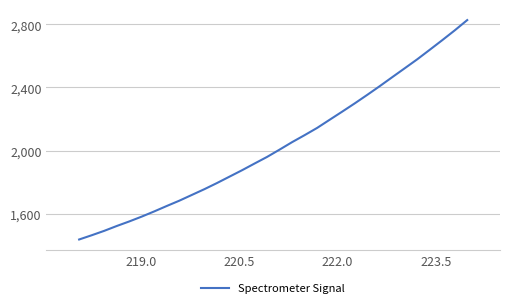

What is the difference between the maximum and minimum values?

1389.3